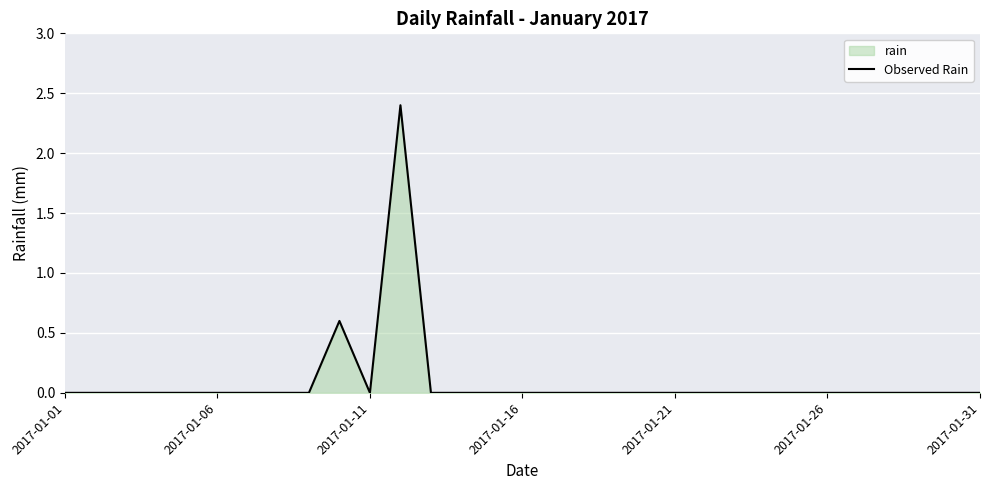

What is the difference between the maximum and minimum values?

2.4